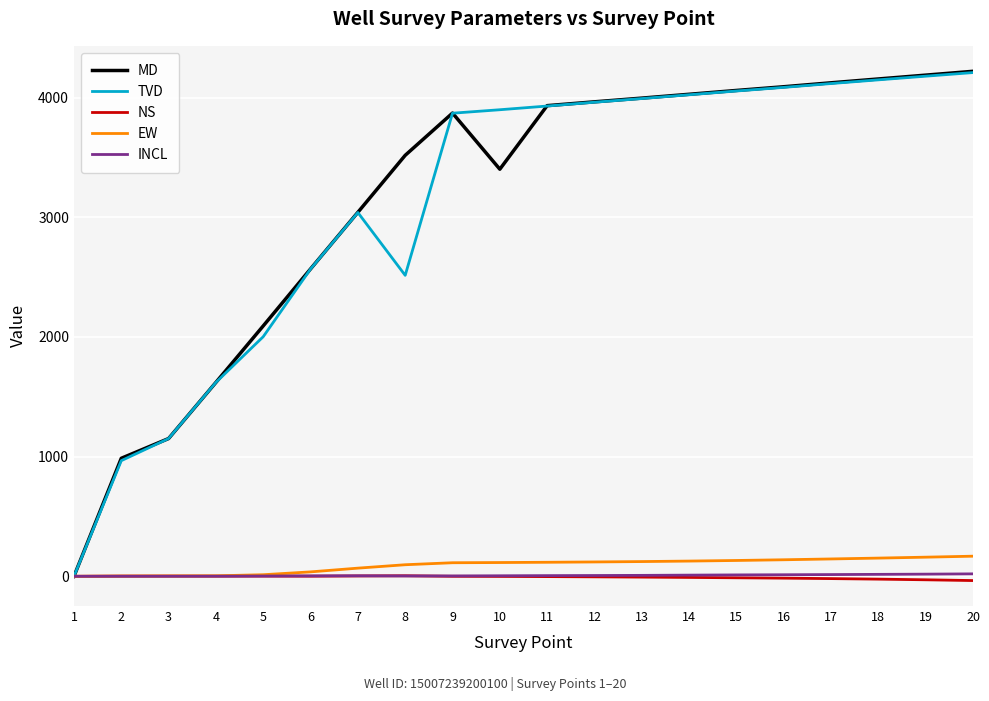

What is the difference between the EW values at 4 and 1?

4.1